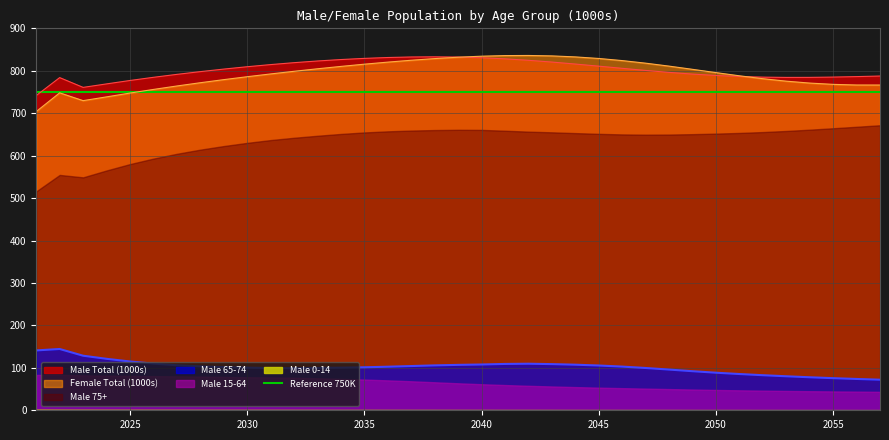

True or false: Male Total (1000s) and Male 65-74 intersect in this chart.

False